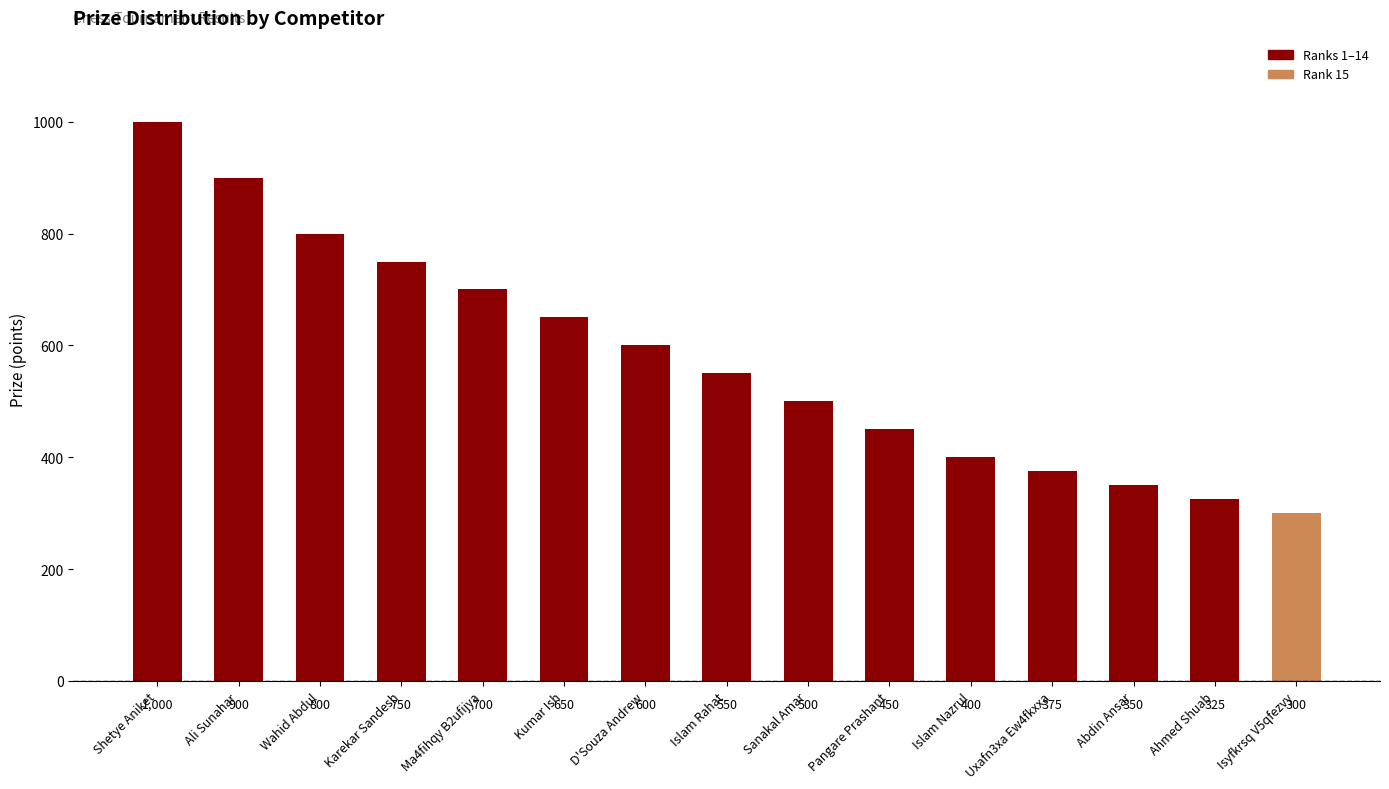

What is the sum of all values?

8650